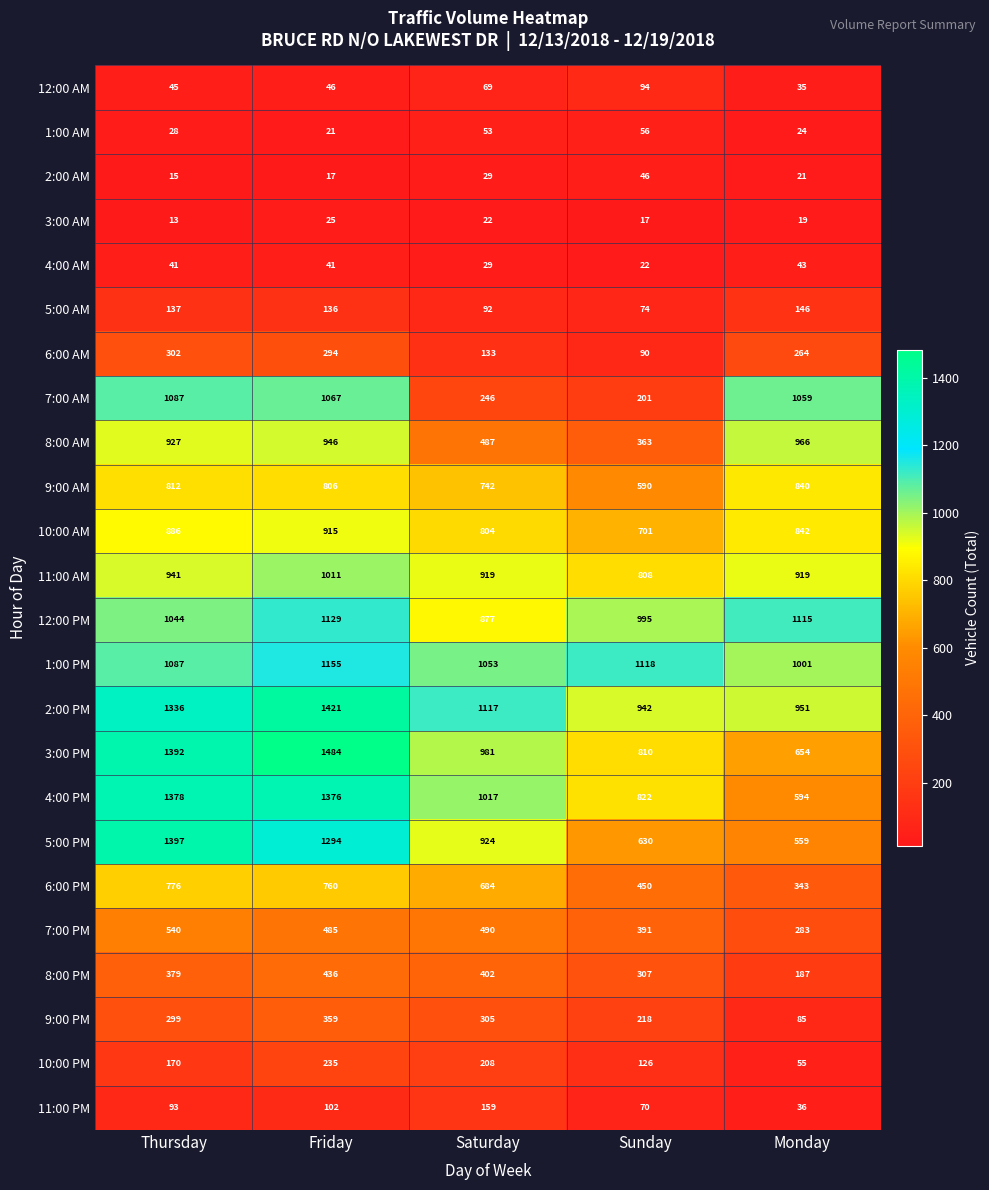

What is the difference between the second highest and minimum values in the 3:00 AM series?

9